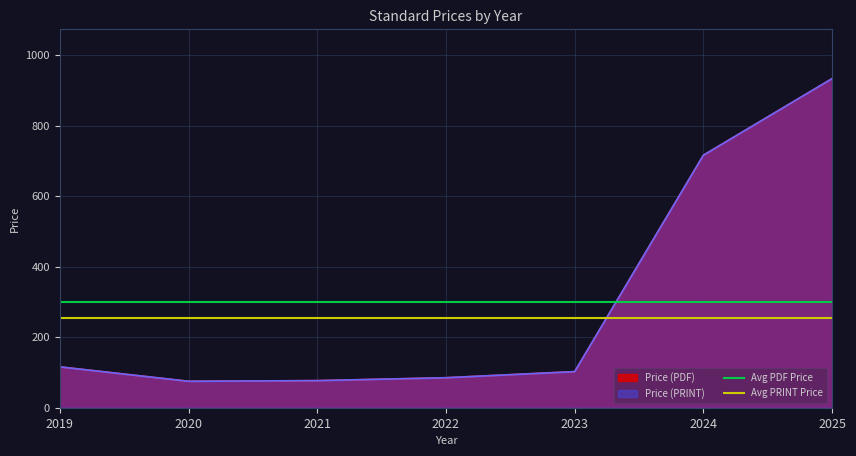

What is the sum of the Avg PRINT Price values at 2020 and 2019?

511.1